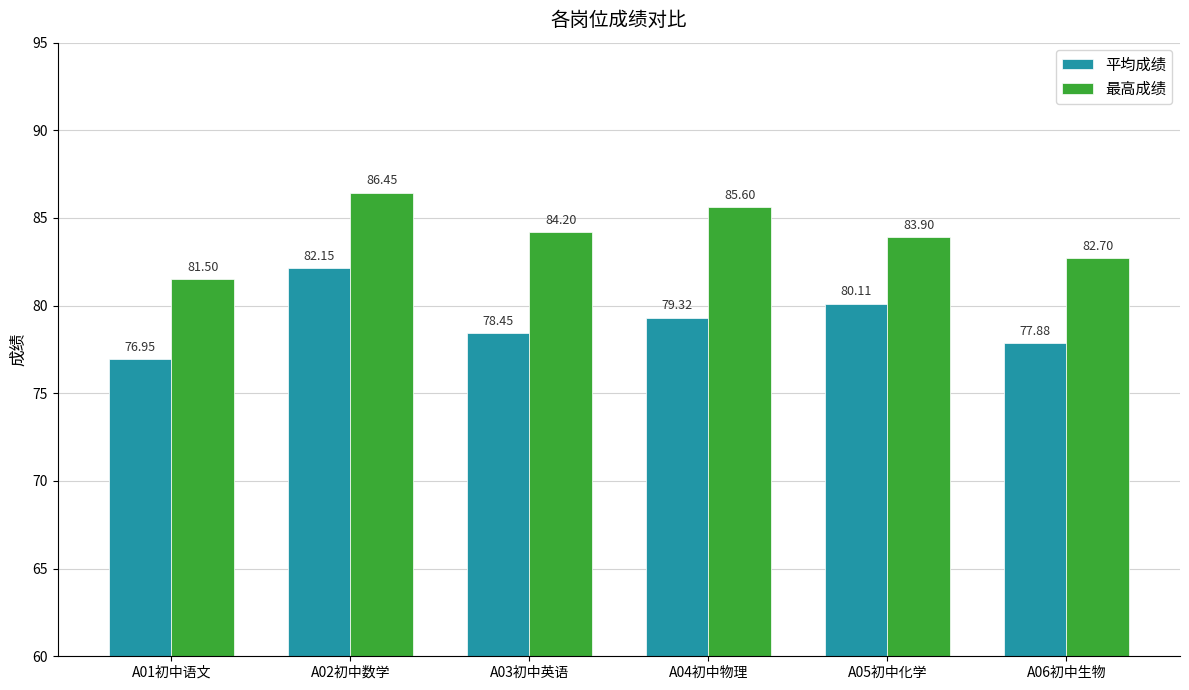

What is the sum of all 平均成绩 values?

474.9